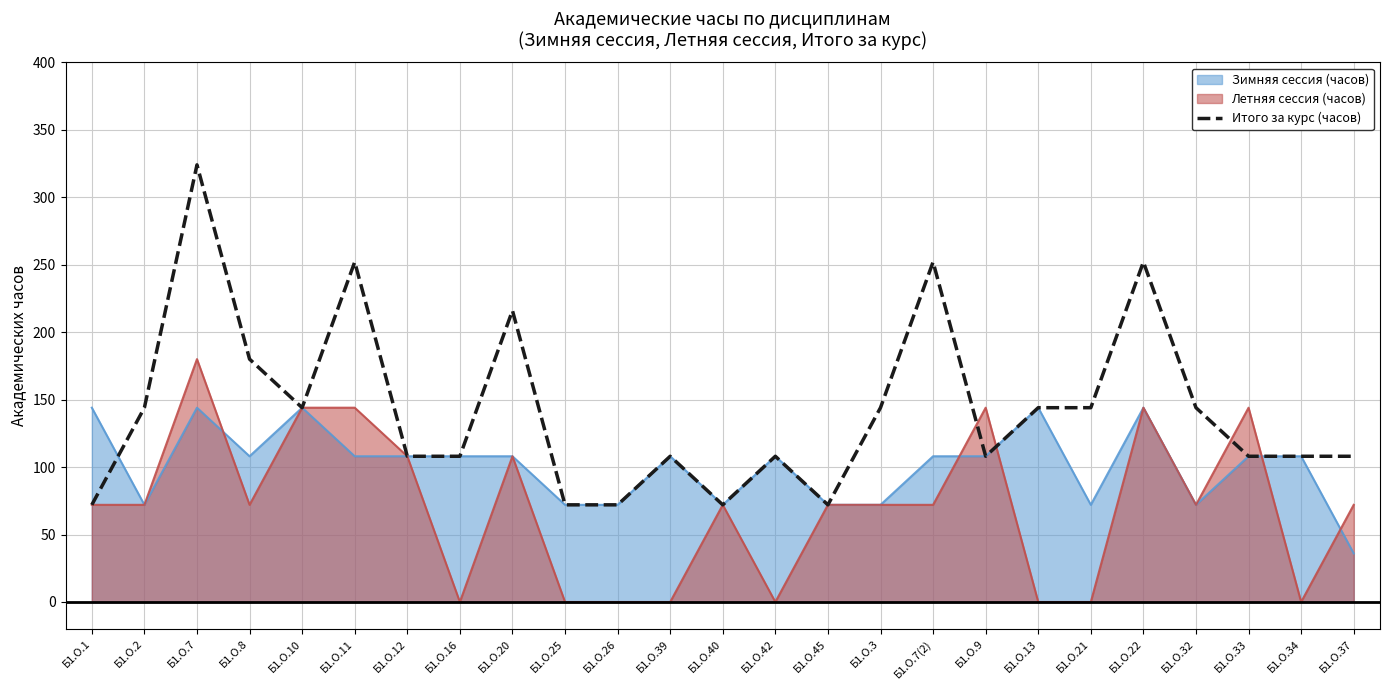

How many interior local peaks (higher than both neighbors) does the data have?

7